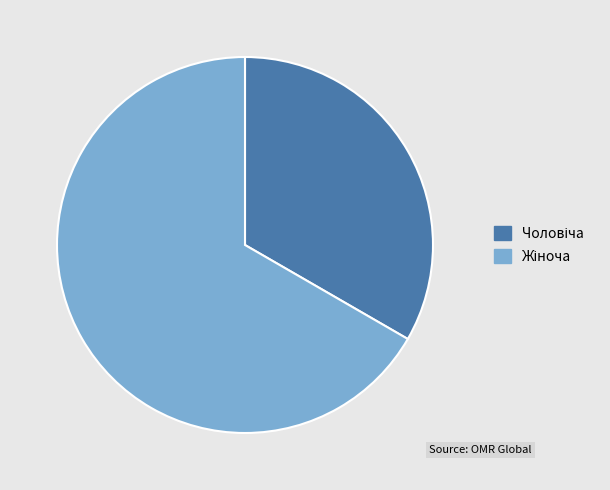

Does any single category account for the majority?

Yes